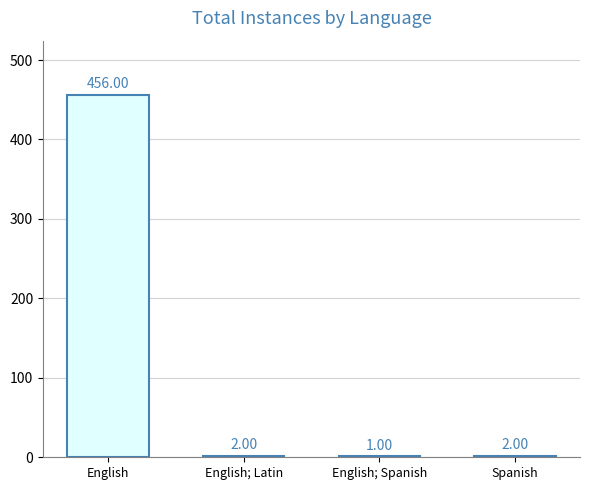

What is the sum of all values?

461